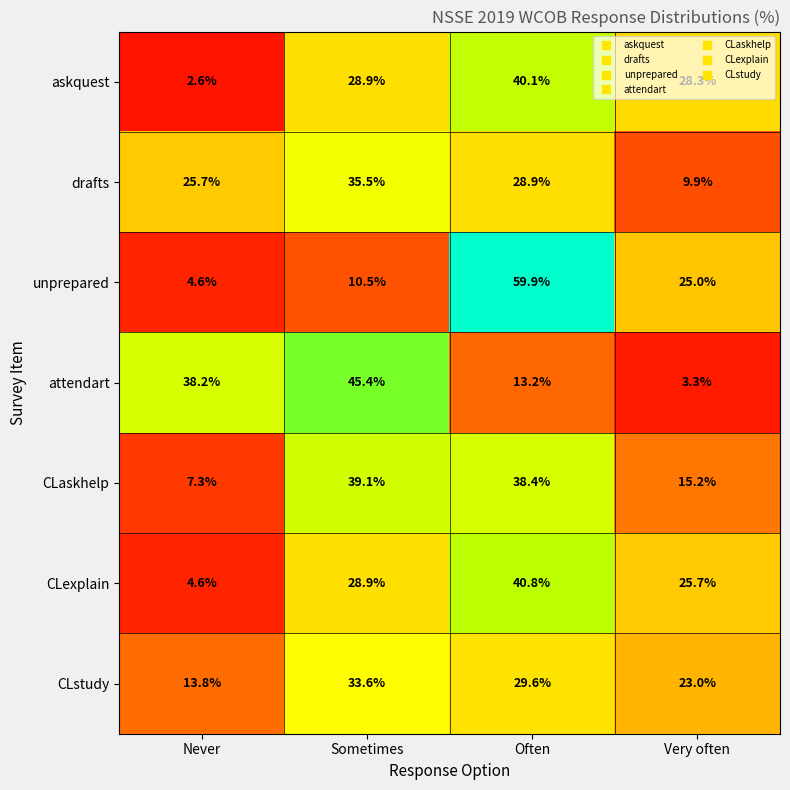

How many data points does each series have?

4